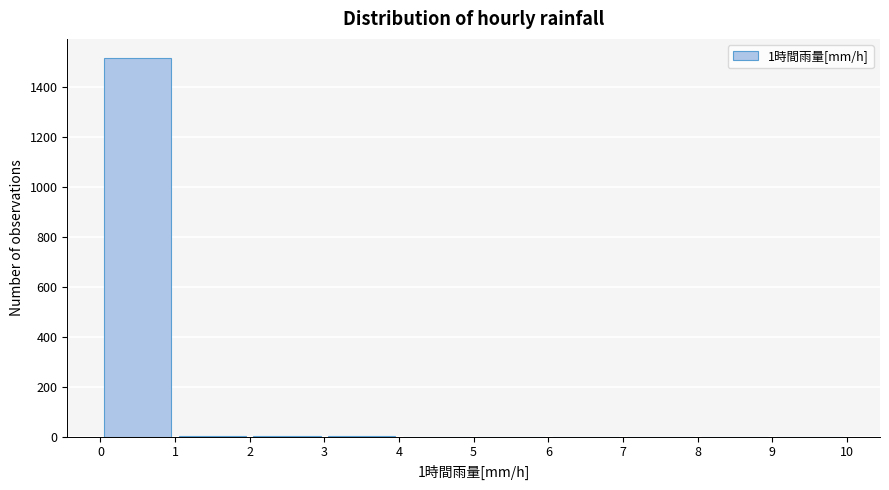

Over which range of the x-axis is the bar tallest?

0 to 1